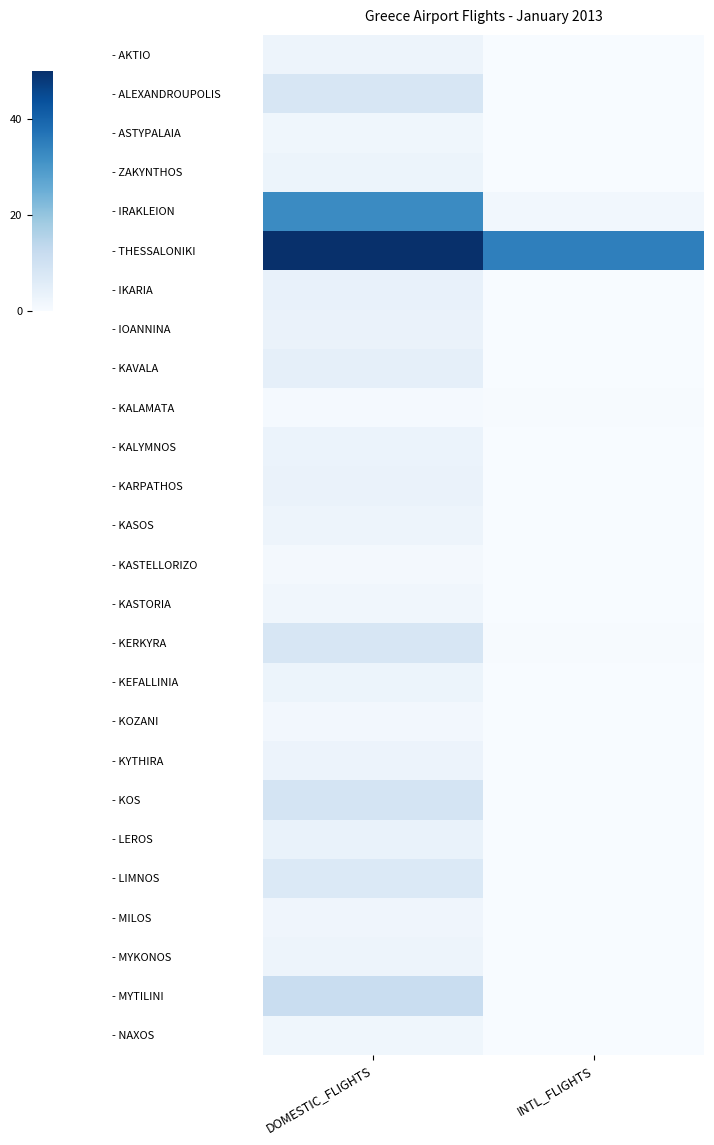

How many data points does each series have?

2